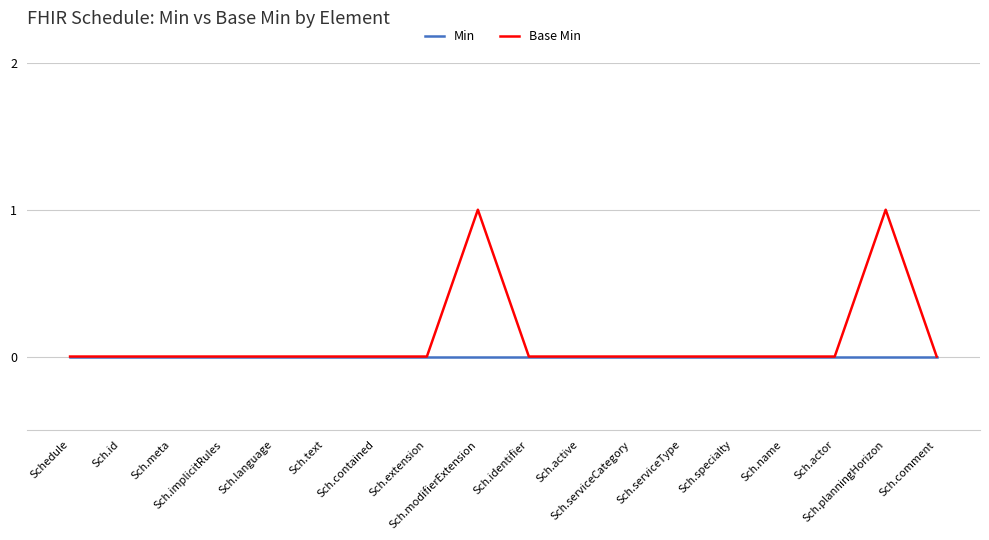

What position from the left is Sch.id?

2